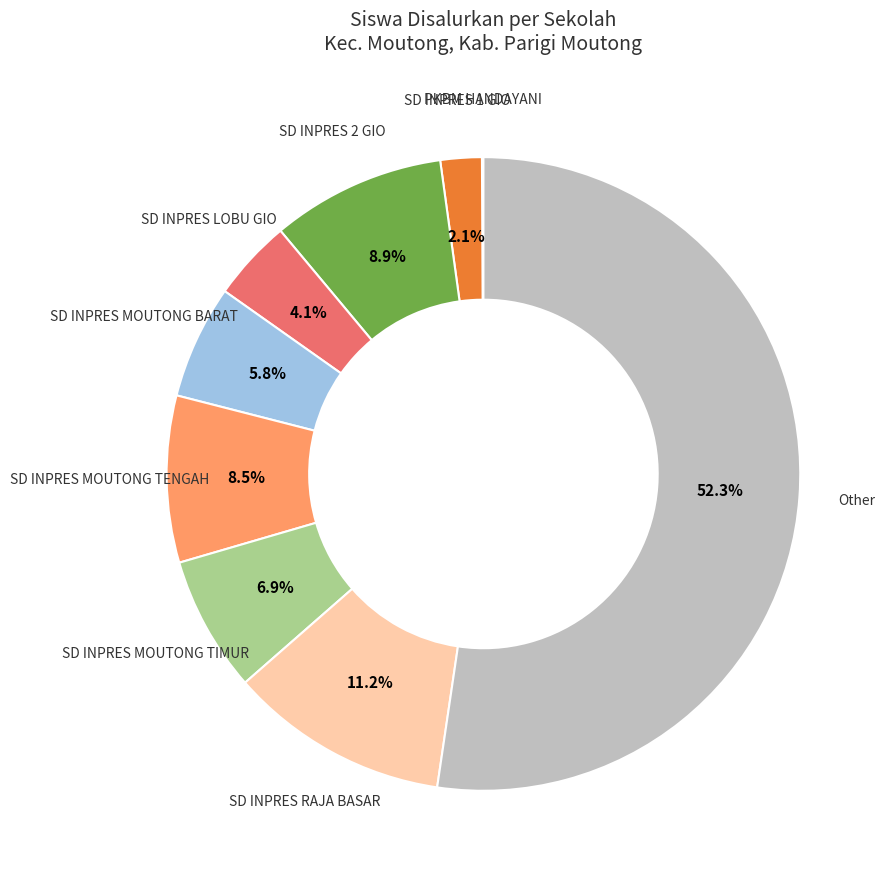

Is there any slice that represents more than half of the pie?

Yes